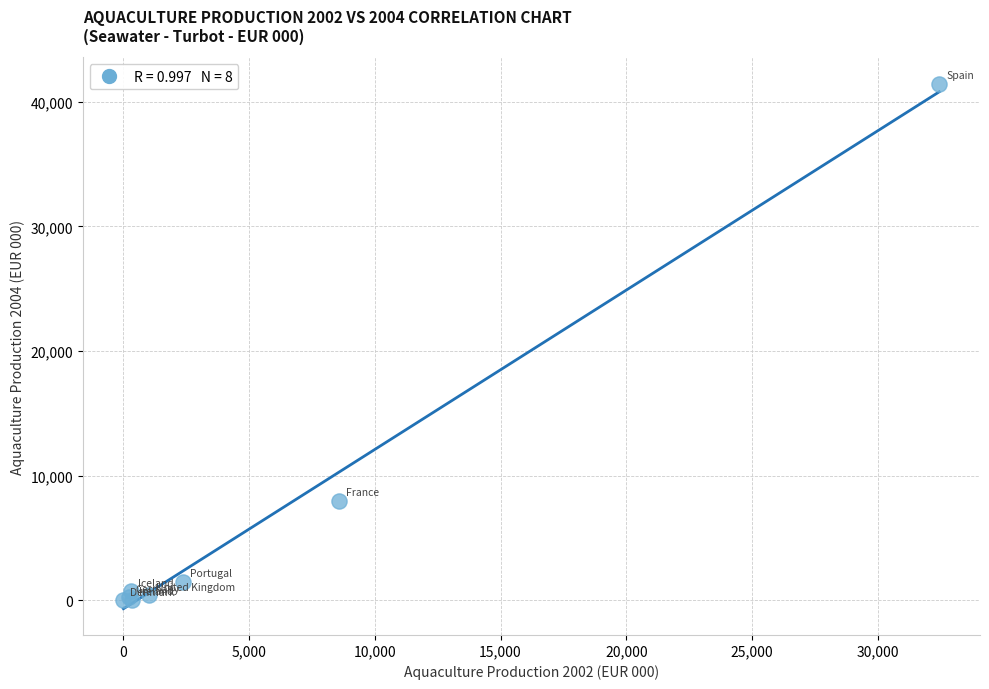

What Y value in the scatter plot is closest to 20738?

8000